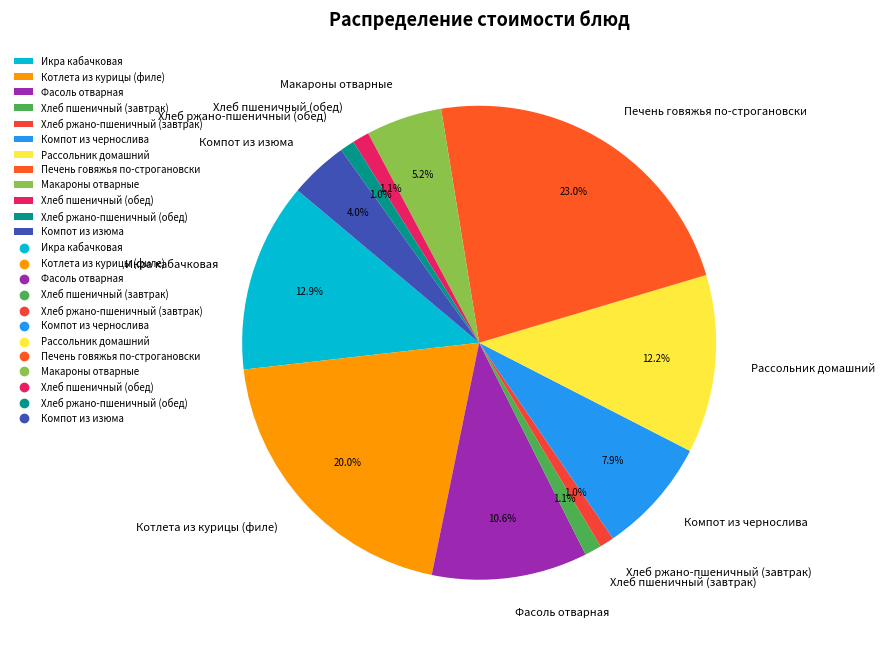

Which has a higher value, Хлеб пшеничный (обед) or Компот из изюма?

Компот из изюма